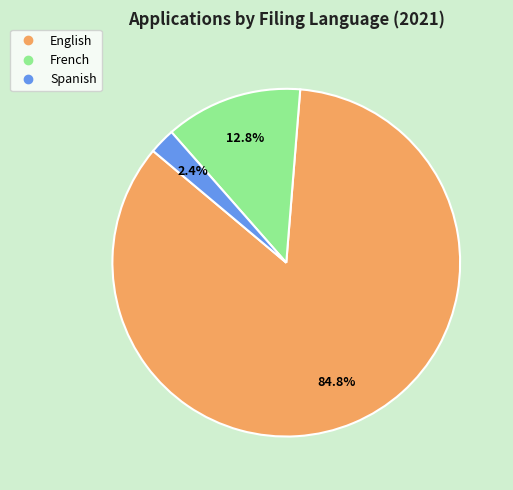

What is the largest slice in the pie chart?

English